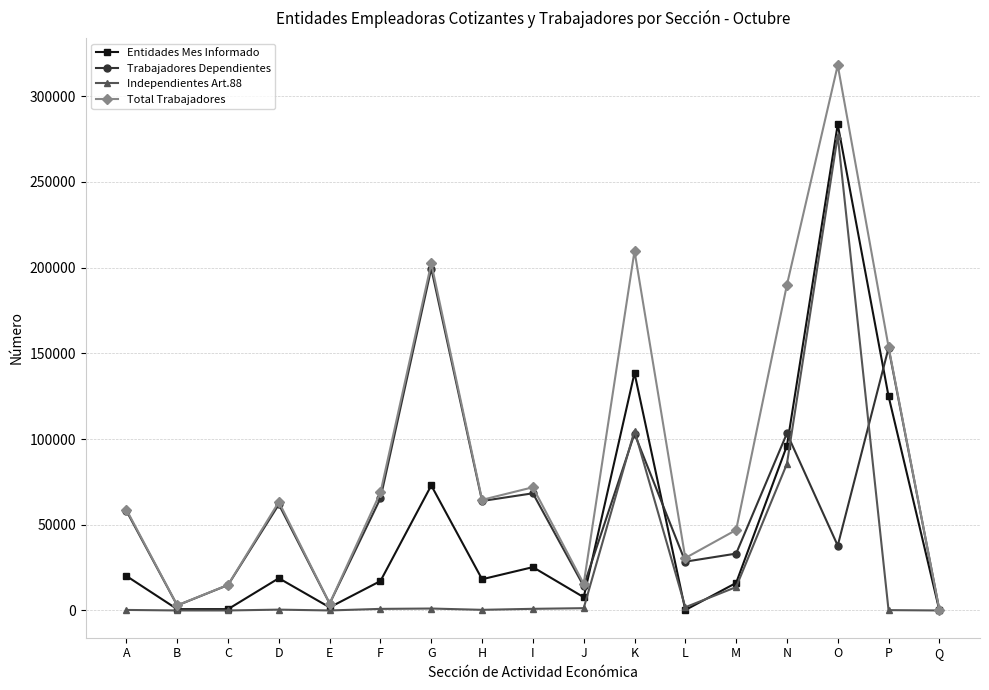

In Total Trabajadores, how many points are higher than both neighbors (excluding endpoints)?

5